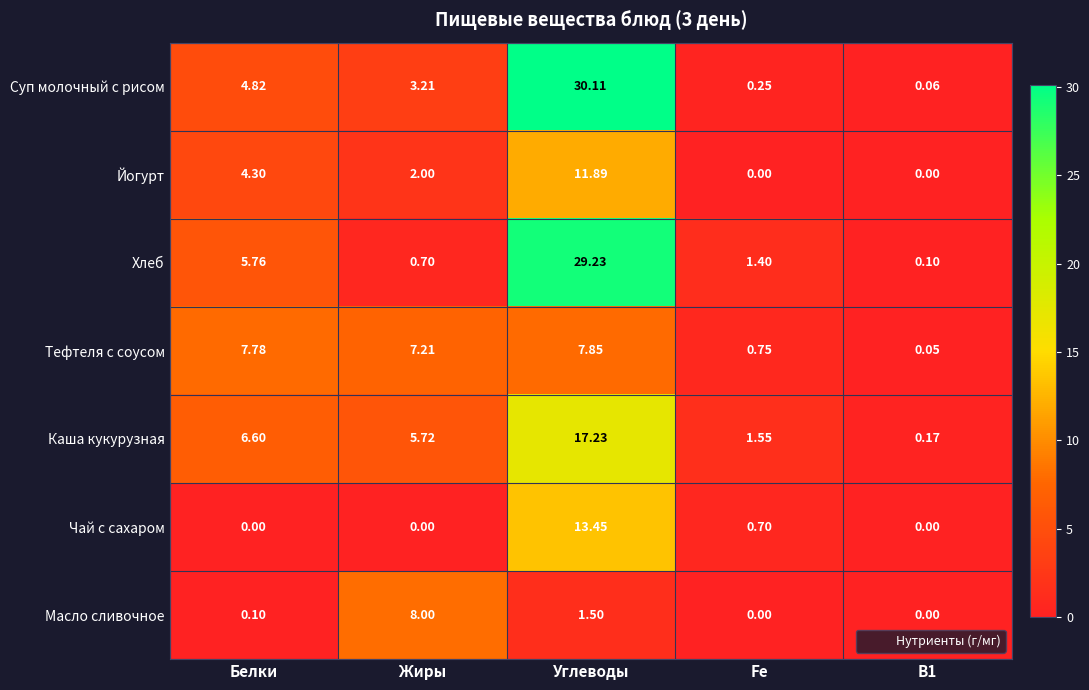

At which label does Суп молочный с рисом first exceed 3?

Белки